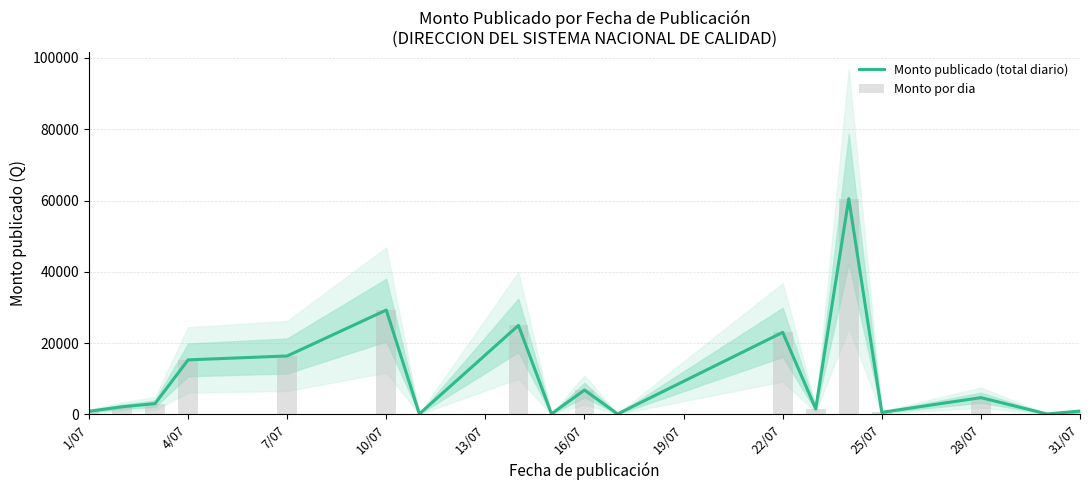

What is the maximum value for Monto publicado (total diario)?

60517.3